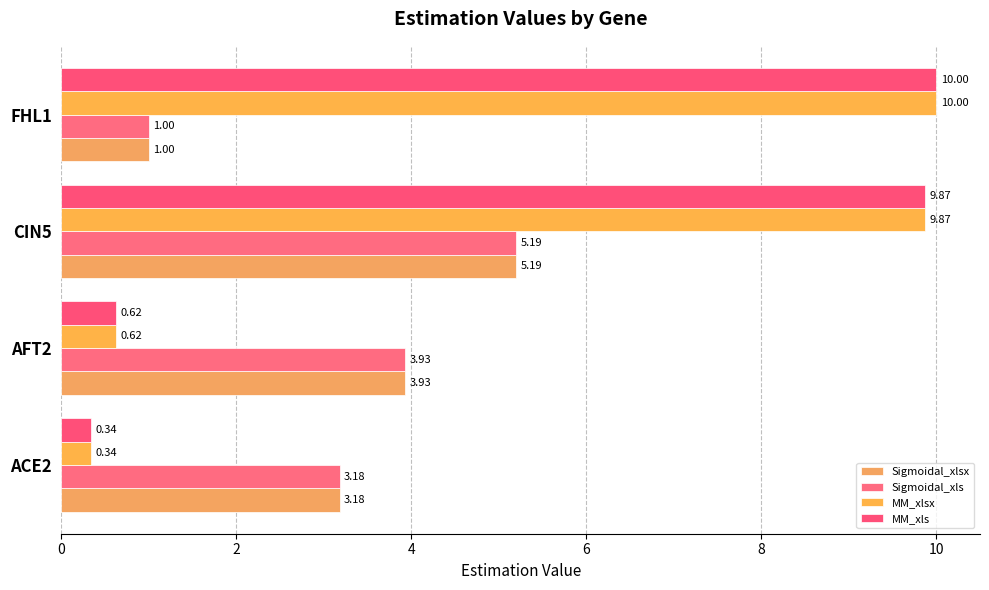

Count the number of data series in this chart.

4